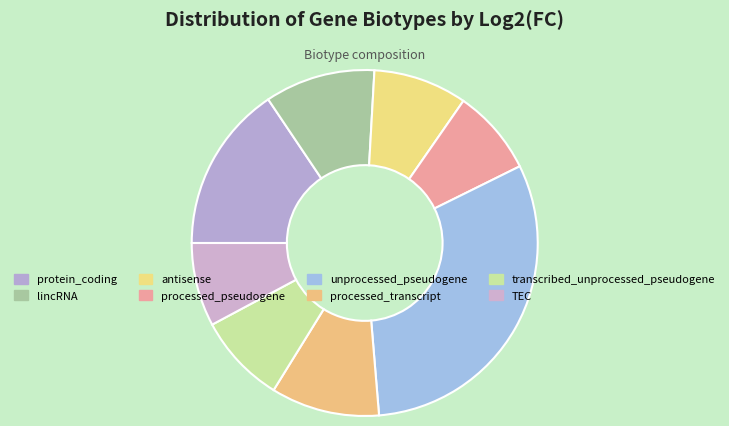

Approximately how many times larger is the value at lincRNA compared to antisense?

1.2